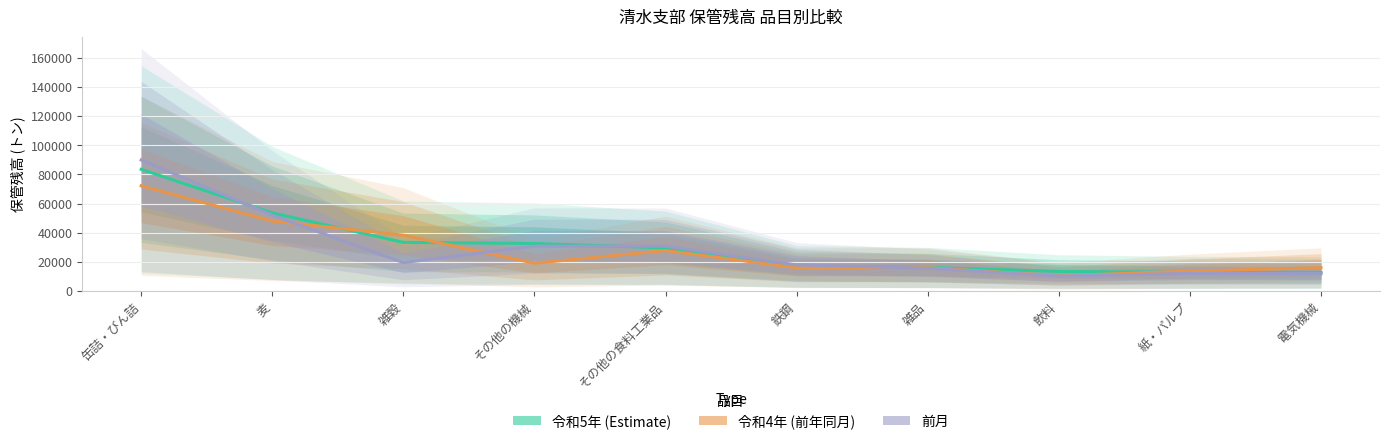

Is it true that 令和5年 equals 12891 at 紙・パルプ?

True